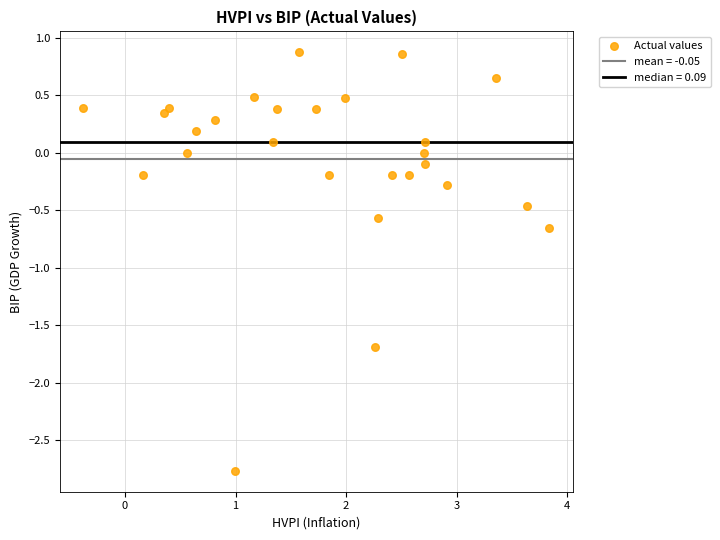

What is the range of Y values (max minus min)?

3.6